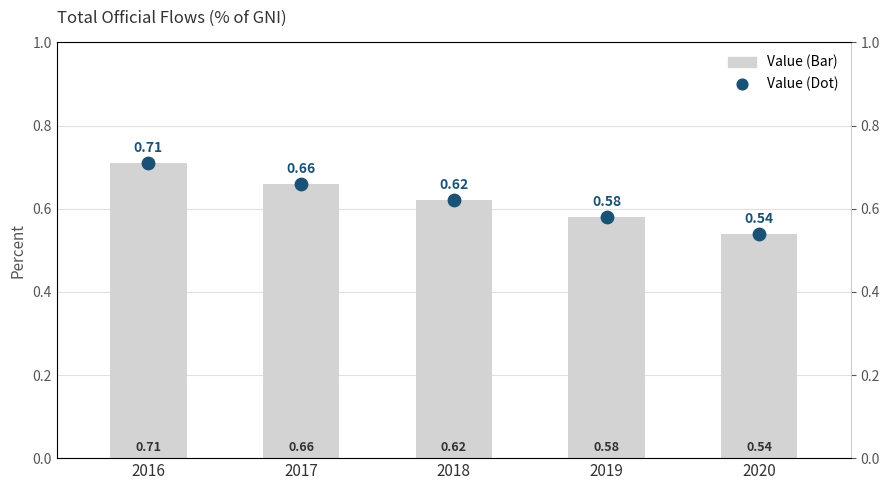

Which series reaches the minimum Y coordinate?

Value (Percent)